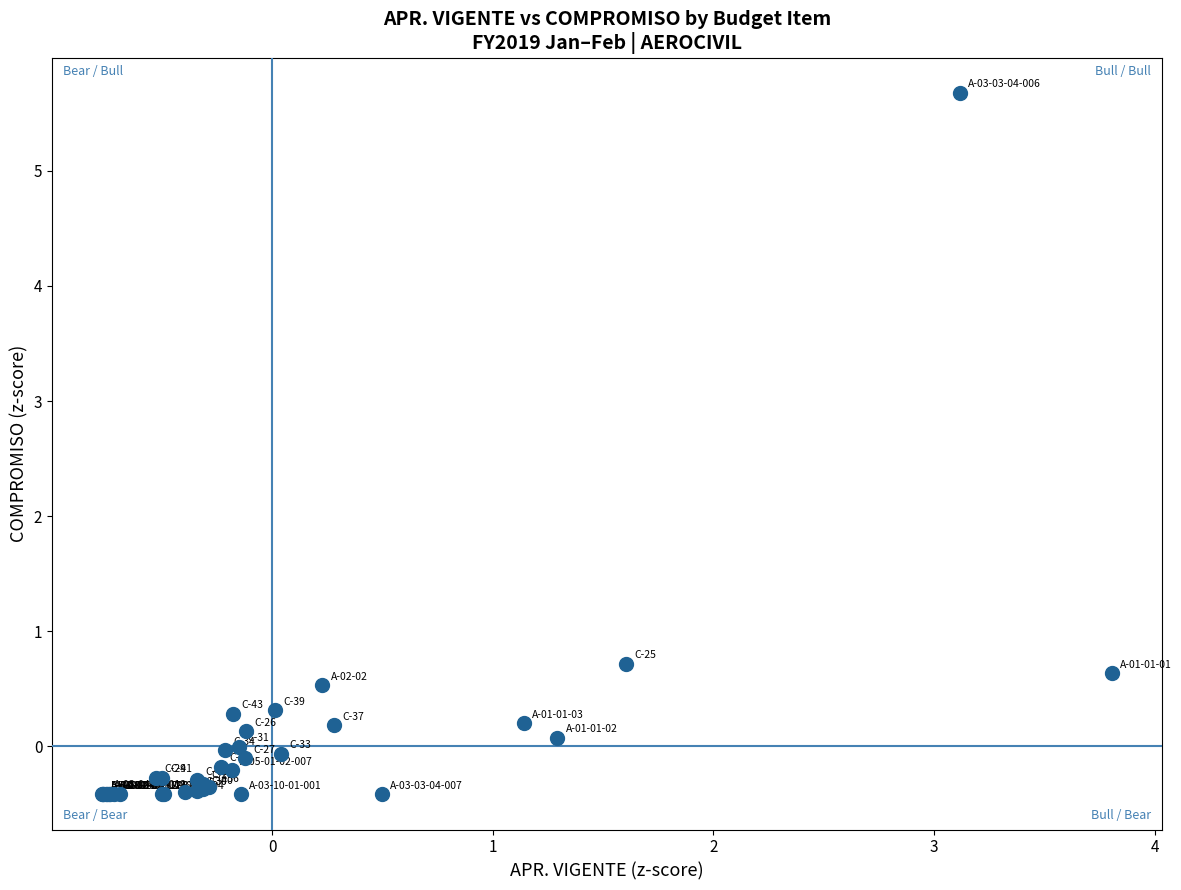

What Y value in the scatter plot is closest to 2?

0.7